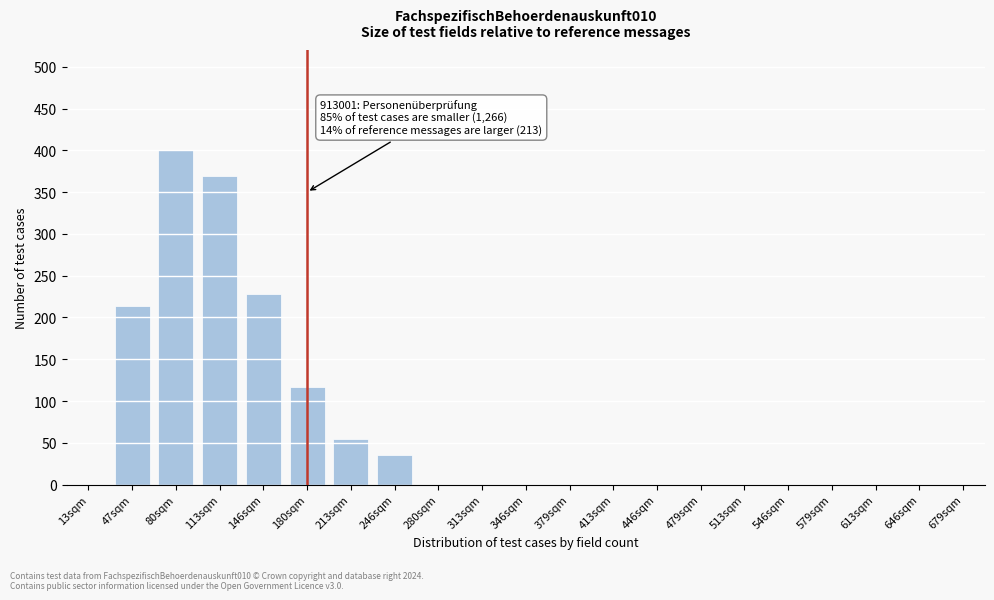

Reading left to right, what are all the values shown in this chart?

13sqm=0	47sqm=214	80sqm=401	113sqm=369	146sqm=228	180sqm=117	213sqm=55	246sqm=35	280sqm=0	313sqm=0	346sqm=0	379sqm=0	413sqm=0	446sqm=0	479sqm=0	513sqm=0	546sqm=0	579sqm=0	613sqm=0	646sqm=0	679sqm=0